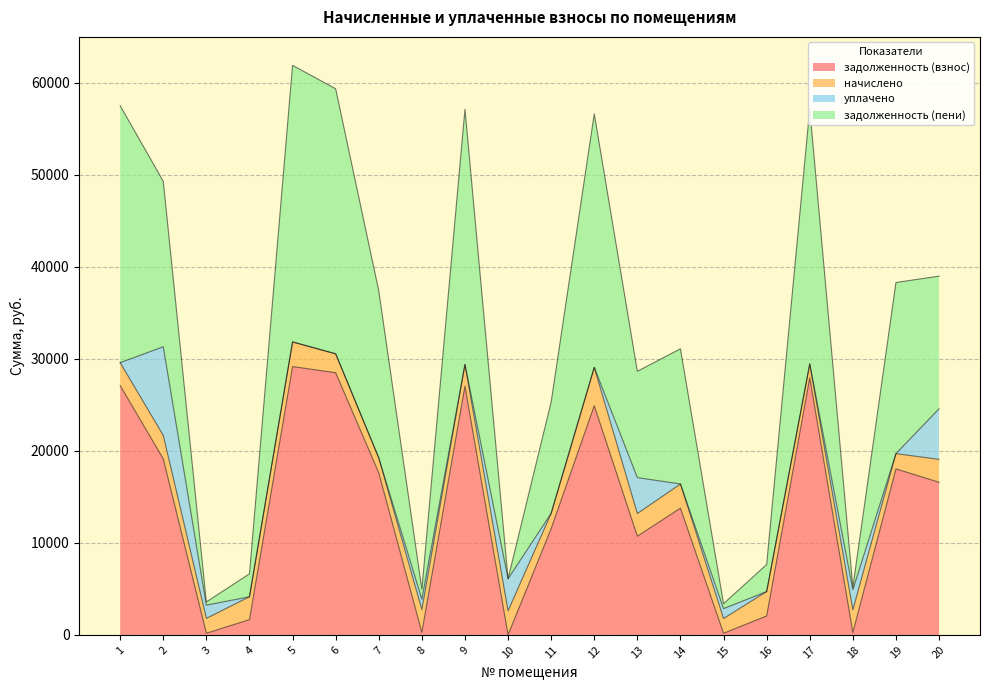

How many interior local peaks does the задолженность (пени) series have?

6